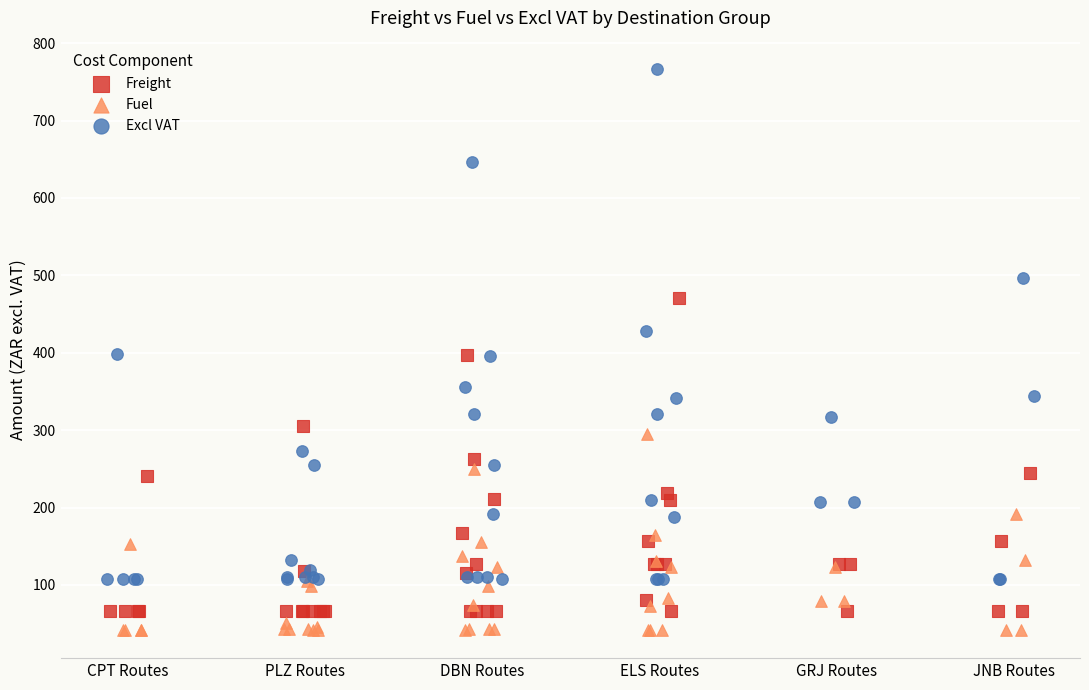

What are all the series names shown in the legend?

Freight, Fuel, Excl VAT